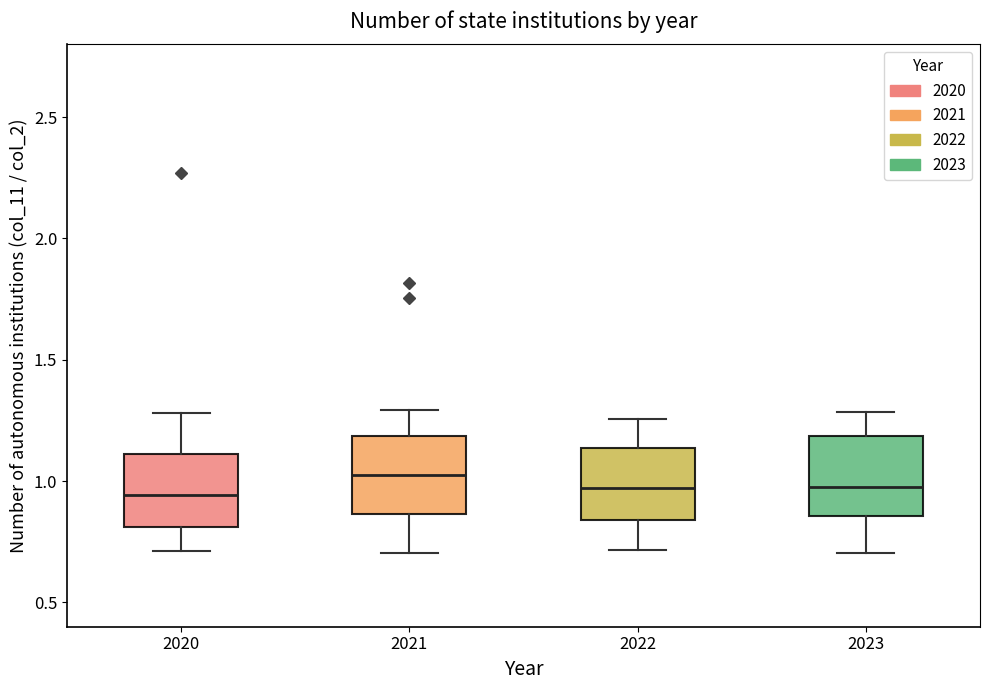

Reading left to right, transcribe this box plot: for each box, give where its median line is, the range the box spans, and where its two whiskers end, as read against the y-axis. The values are not printed on the chart, so give them approximately, as read against the axis.

2020: median 0.95, box 0.80 to 1.10, whiskers 0.70 to 1.30
2021: median 1.05, box 0.85 to 1.20, whiskers 0.70 to 1.30
2022: median 0.95, box 0.85 to 1.15, whiskers 0.70 to 1.25
2023: median 1.00, box 0.85 to 1.20, whiskers 0.70 to 1.30